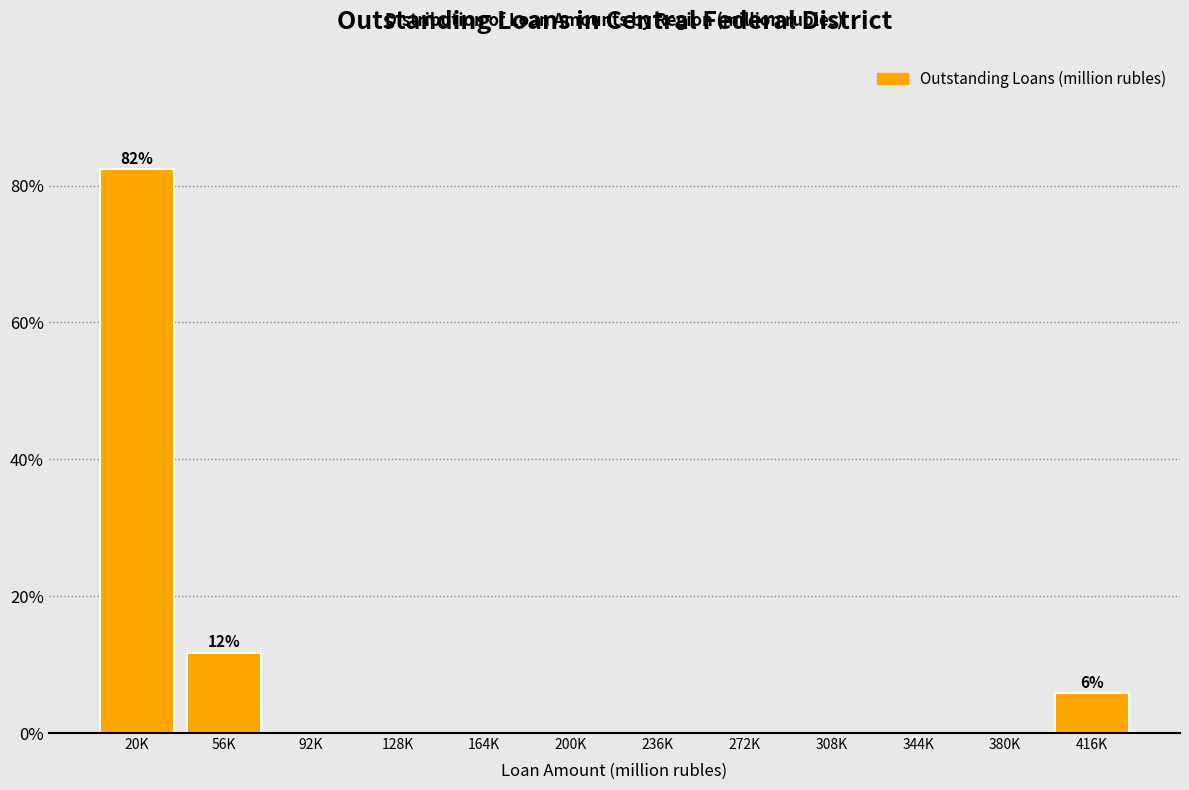

Reading left to right, list all the values displayed in this chart.

20K=82.4	56K=11.8	92K=0.0	128K=0.0	164K=0.0	200K=0.0	236K=0.0	272K=0.0	308K=0.0	344K=0.0	380K=0.0	416K=5.9